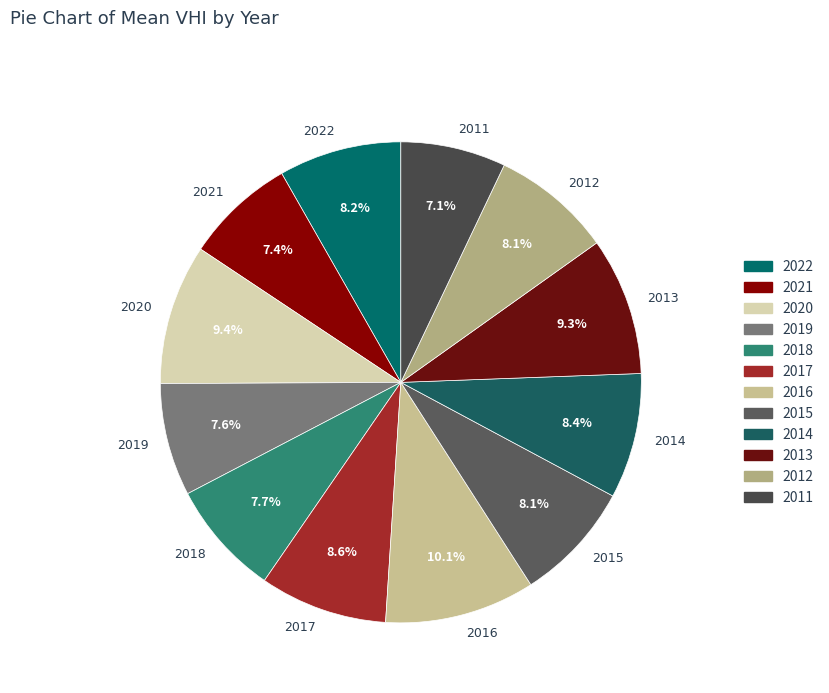

How many slices are in this pie chart?

12